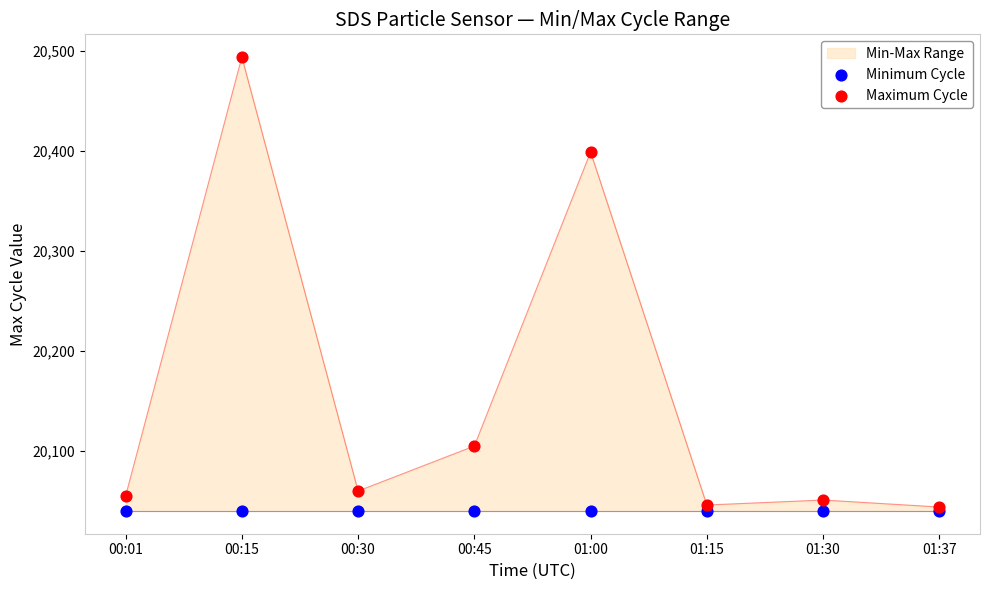

Is the value of Maximum Cycle at 01:37 greater than the value of Minimum Cycle at 01:15?

Yes